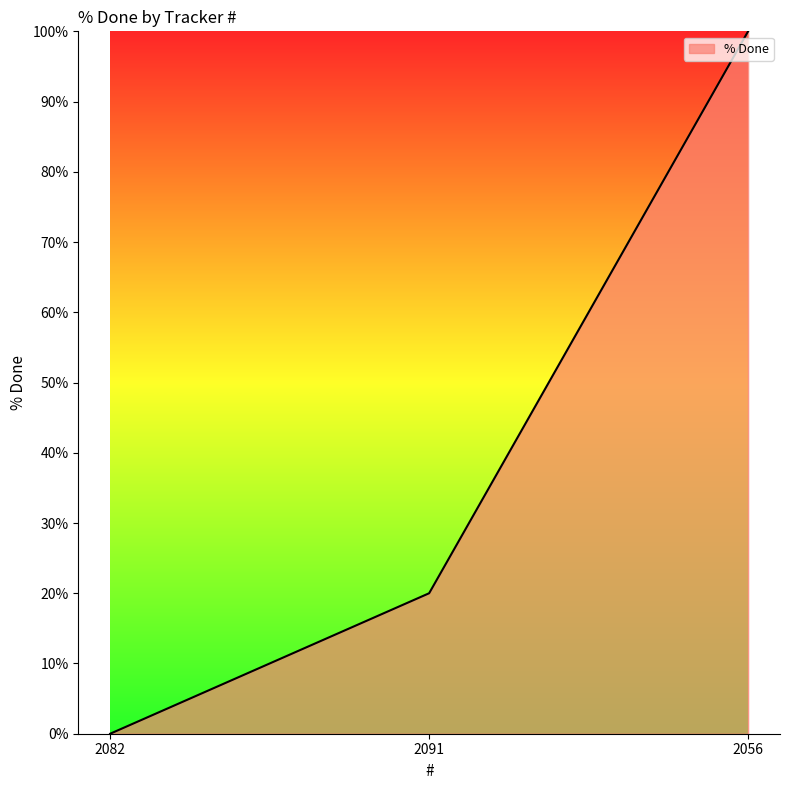

The chart shows a value of 69 at 2056. True or false?

False